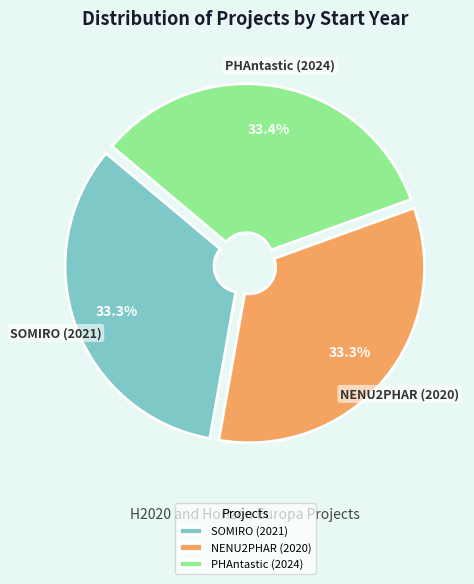

What is the ratio of the value at NENU2PHAR (2020) to the value at SOMIRO (2021)?

1.0